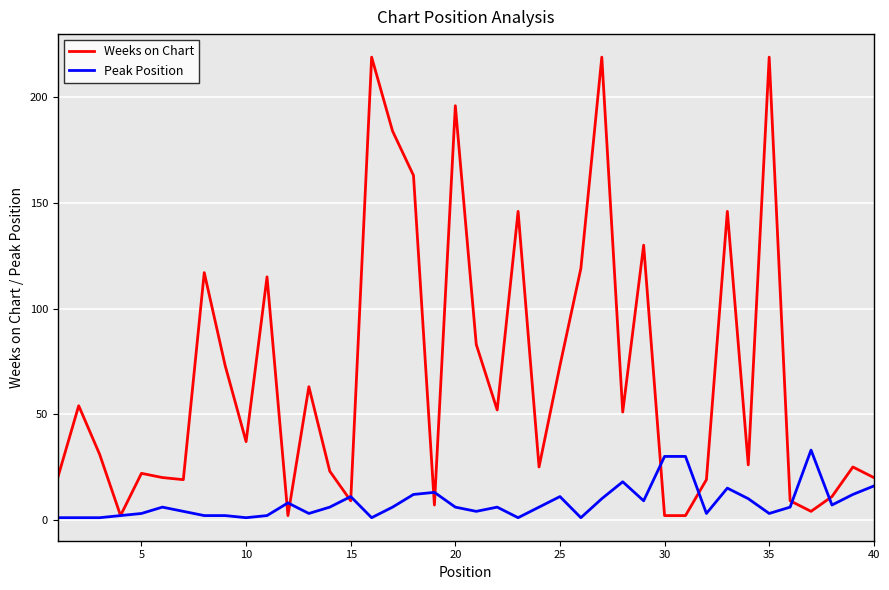

Which series has the largest total across all categories?

Weeks on Chart